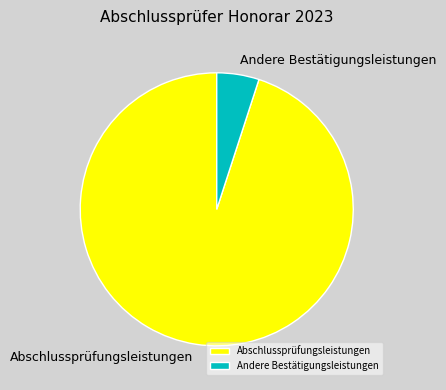

Rank the categories by value from lowest to highest.

Andere Bestätigungsleistungen, Abschlussprüfungsleistungen